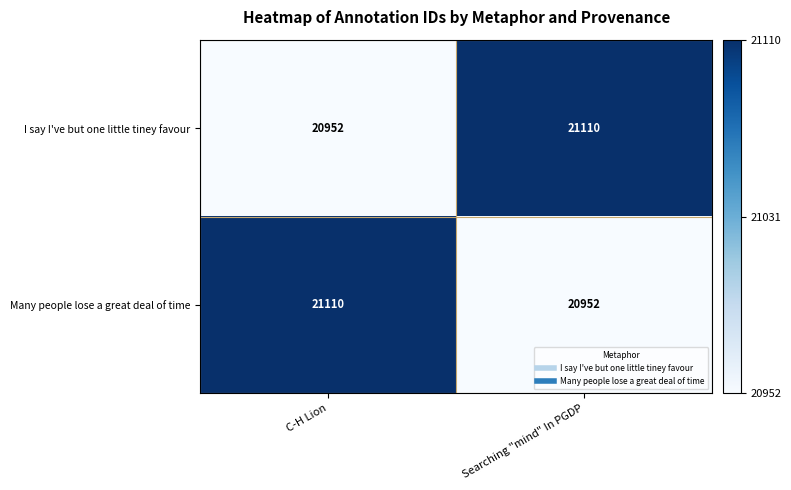

Read the Many people lose a great deal of time value at Searching "mind" In PGDP, to the nearest 5.

20950